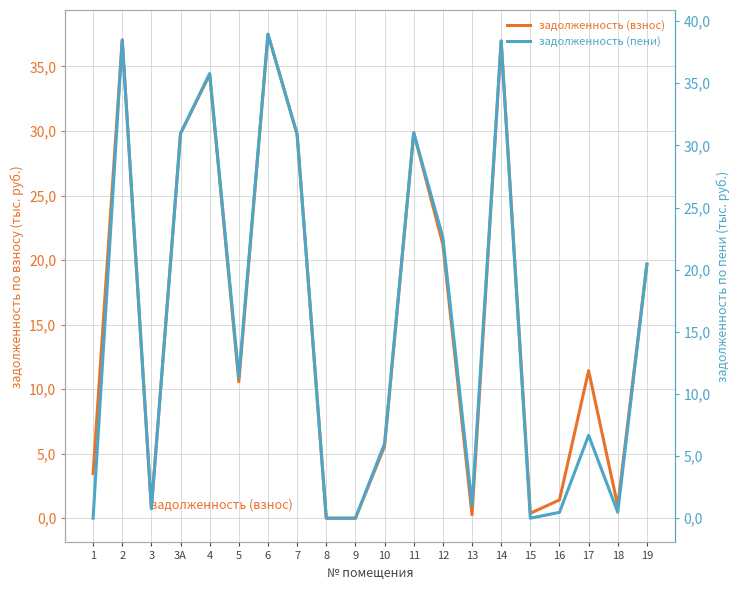

Is this an area chart (filled region under the line)?

No